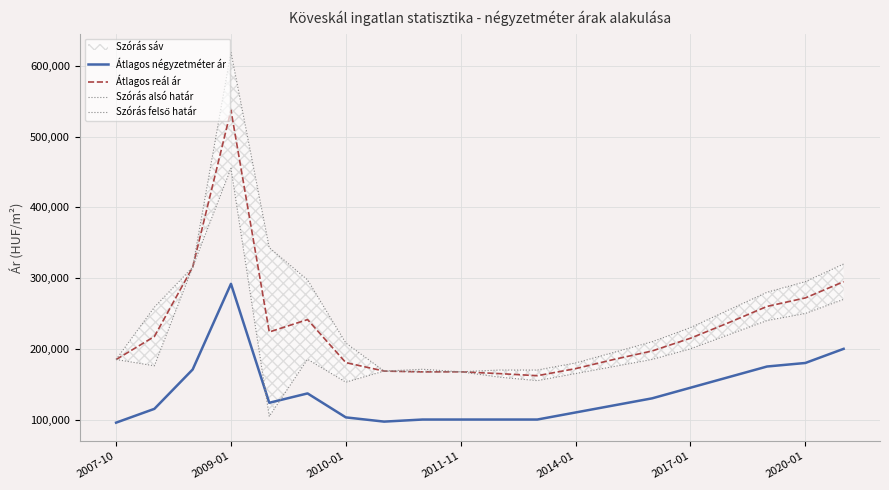

The value of Átlagos négyzetméter ár at 2014-01 is 110000. True or false?

True